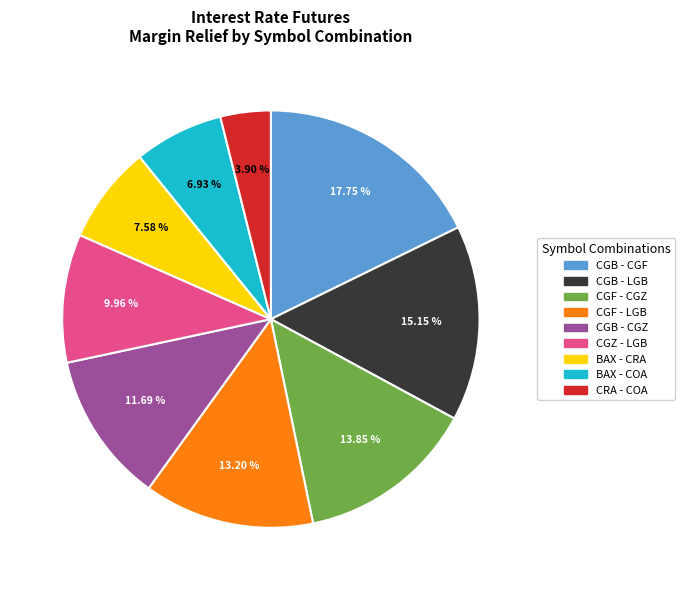

How many slices are in this pie chart?

9